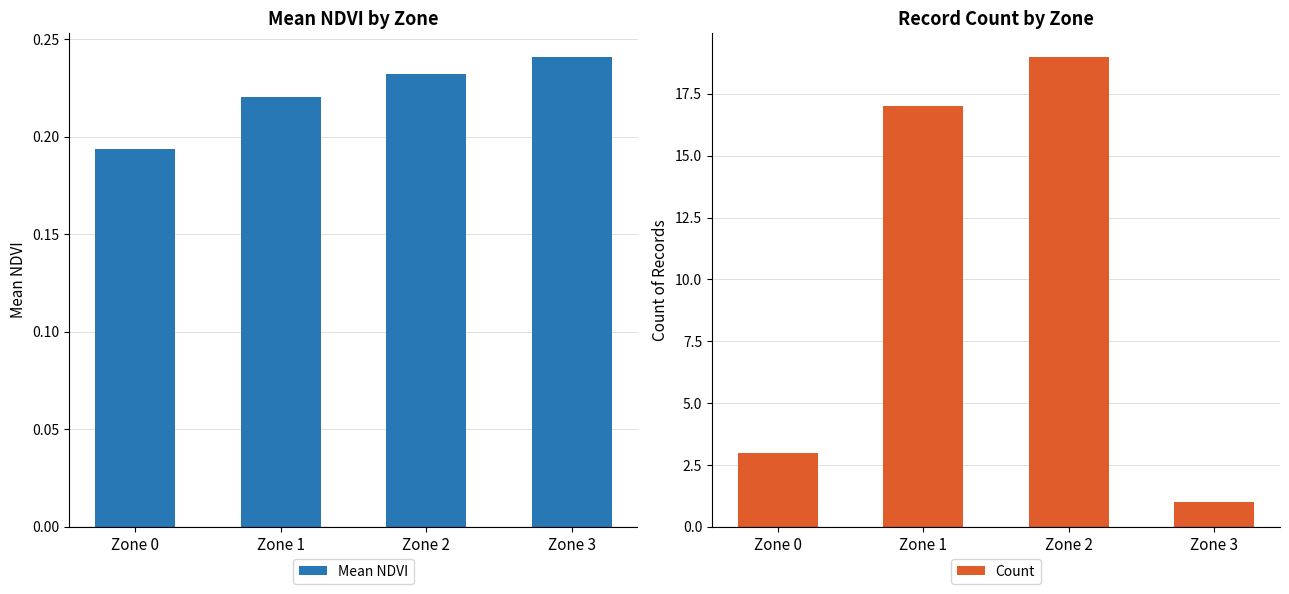

Which has a higher value, Zone 2 or Zone 0?

Zone 2